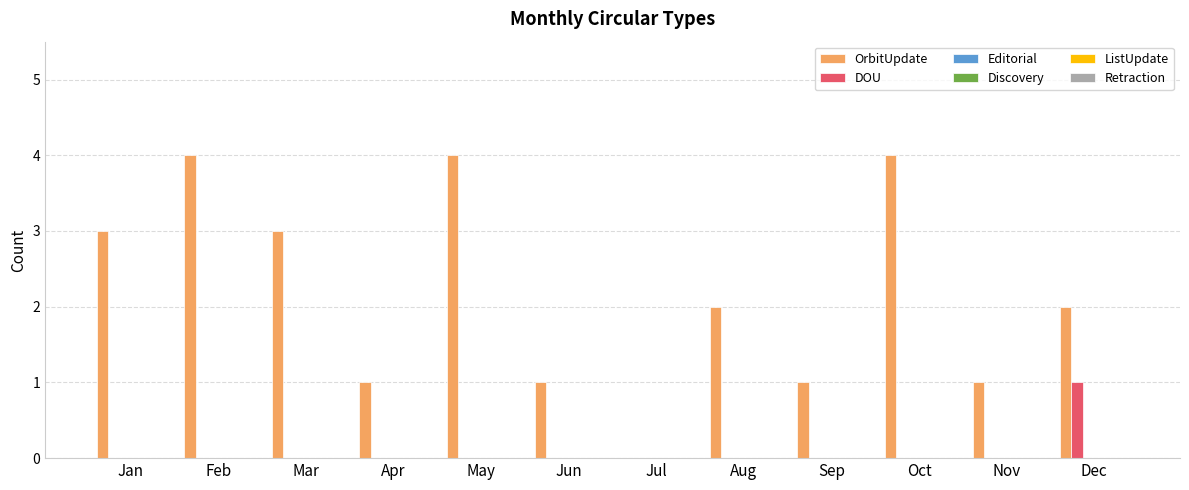

What is the greatest value displayed?

4